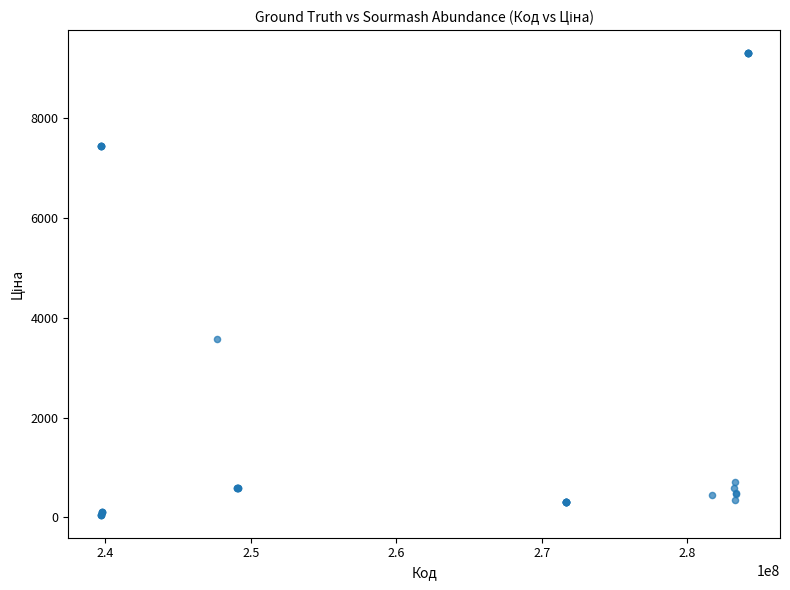

What Y value in the scatter plot is closest to 4673?

3573.6